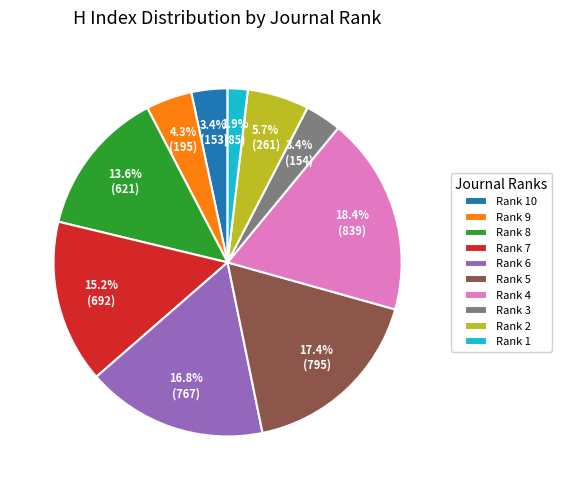

How many slices are in this pie chart?

10